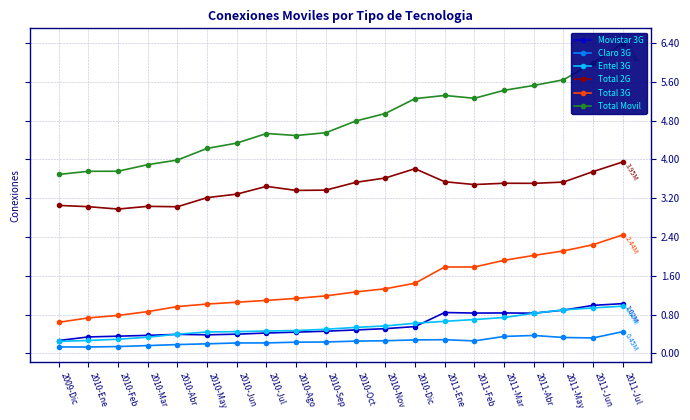

The value of Entel 3G at 2011-Mar is 0.7. True or false?

True